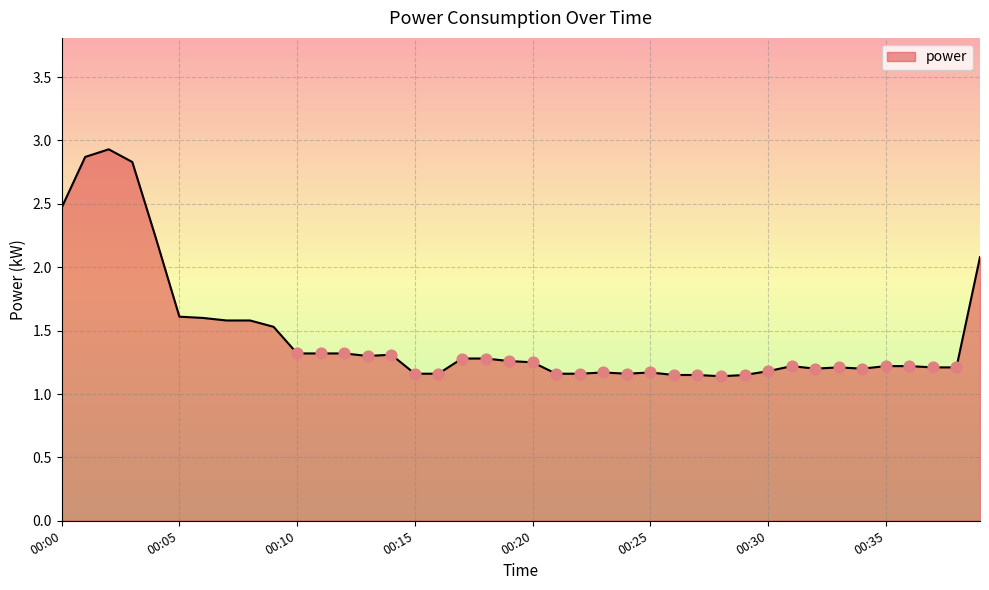

What is the greatest value displayed?

2.9